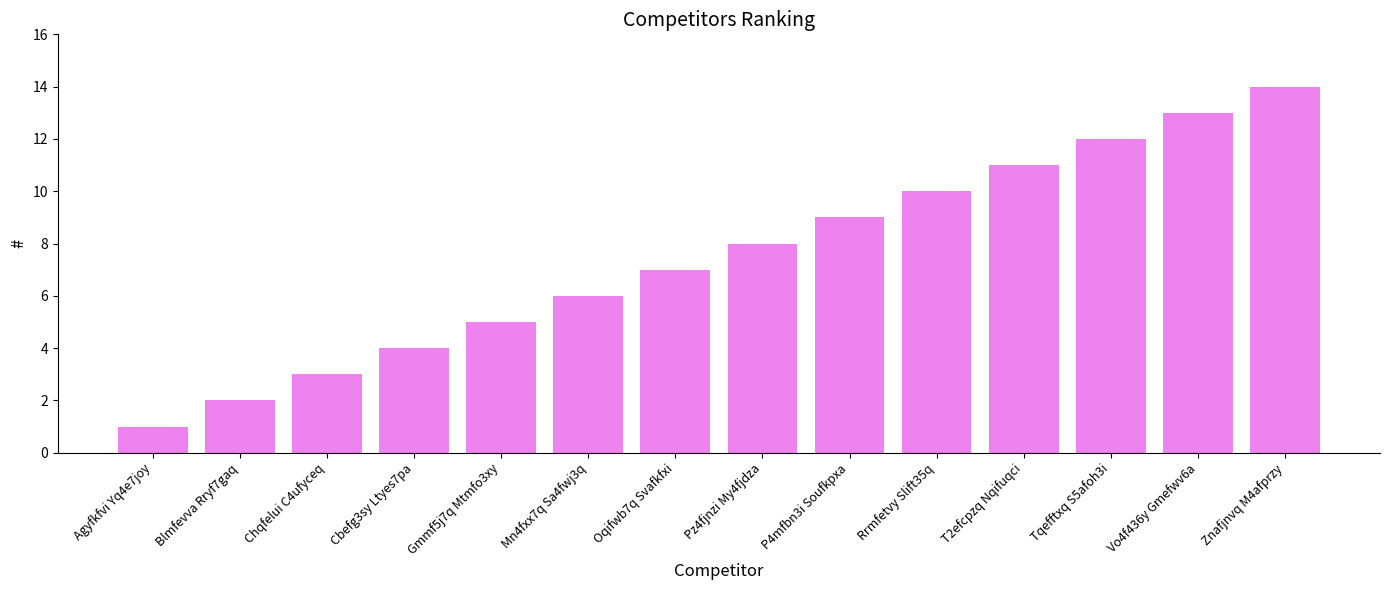

What is the value of the 13th bar from the left?

13